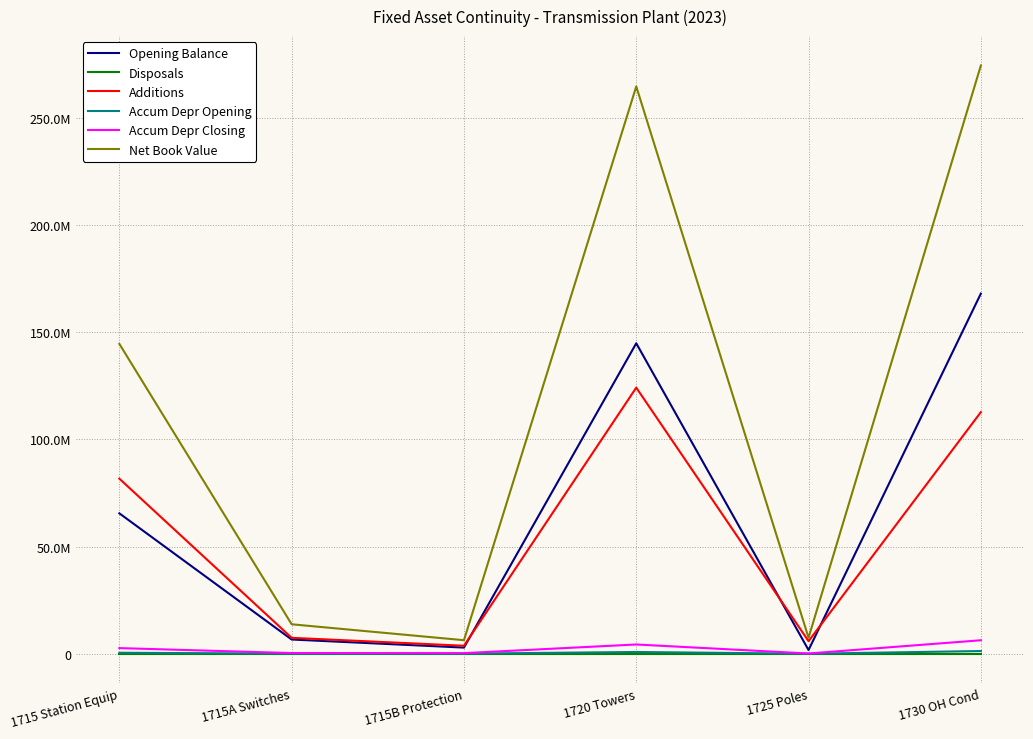

Reading left to right, extract all data points from this chart.

Opening Balance: 1715 Station Equip=65514571.2	1715A Switches=6648460.4	1715B Protection=2881422.9	1720 Towers=144859026.5	1725 Poles=1738229.2	1730 OH Cond=168034059.5
Disposals: 1715 Station Equip=0.0	1715A Switches=0.0	1715B Protection=0.0	1720 Towers=0.0	1725 Poles=0.0	1730 OH Cond=0.0
Additions: 1715 Station Equip=81691883.6	1715A Switches=7435985.3	1715B Protection=3737771.6	1720 Towers=124167558.7	1725 Poles=5873406.7	1730 OH Cond=112724931.2
Accum Depr Opening: 1715 Station Equip=471787.3	1715A Switches=62190.6	1715B Protection=51044.4	1720 Towers=828355.3	1725 Poles=12875.8	1730 OH Cond=1273790.3
Accum Depr Closing: 1715 Station Equip=2638853.5	1715A Switches=328557.4	1715B Protection=292654.8	1720 Towers=4329316.5	1725 Poles=122919.1	1730 OH Cond=6298179.7
Net Book Value: 1715 Station Equip=144567601.2	1715A Switches=13755888.3	1715B Protection=6326539.6	1720 Towers=264697268.7	1725 Poles=7488716.8	1730 OH Cond=274460811.0